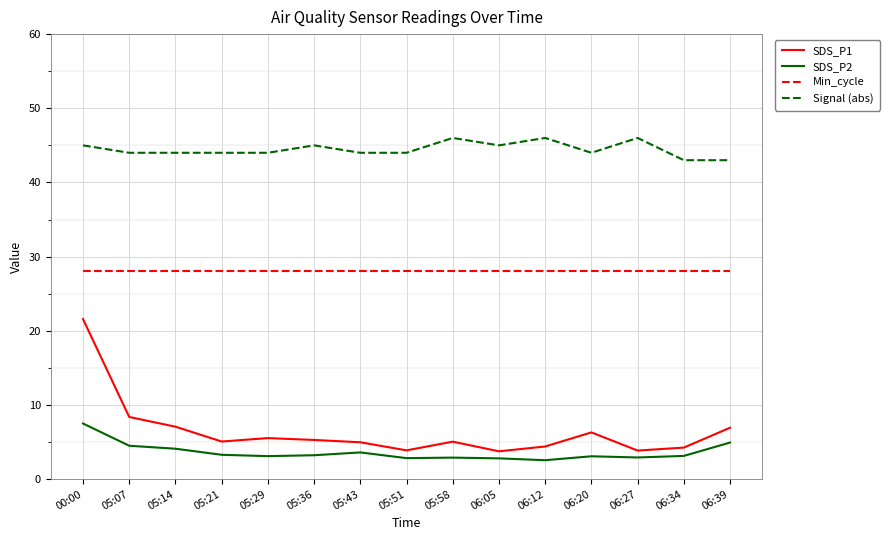

Rank the series by their maximum value, from highest to lowest.

Signal (abs), Min_cycle, SDS_P1, SDS_P2